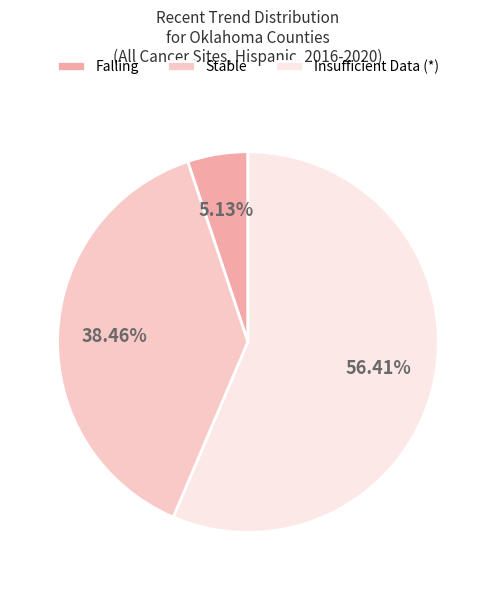

Which category accounts for the majority?

Insufficient Data (*)